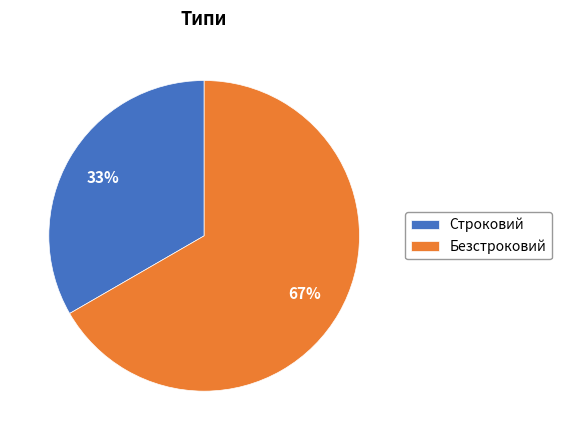

Combined, do Безстроковий and Строковий account for over 50%?

Yes